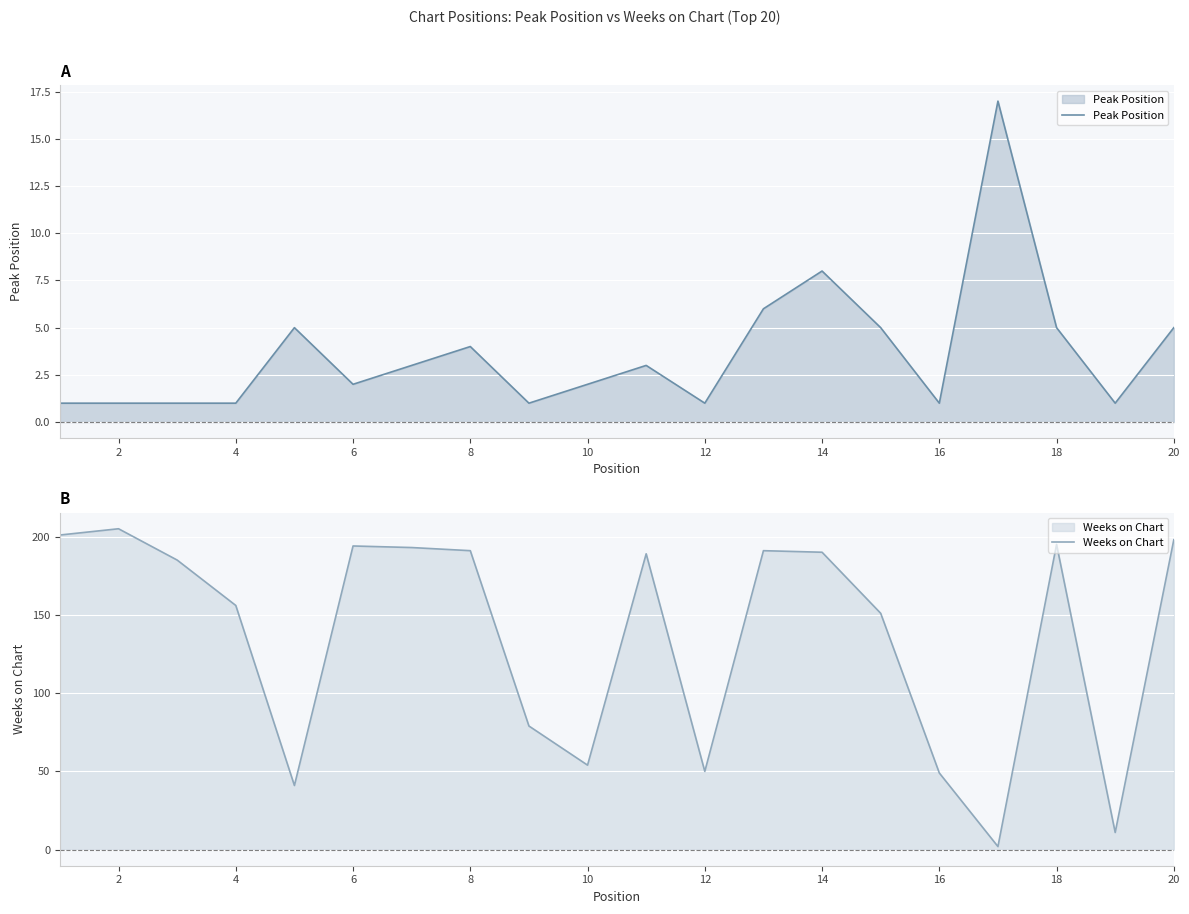

Is it true that Peak Position equals 2 at 14?

False